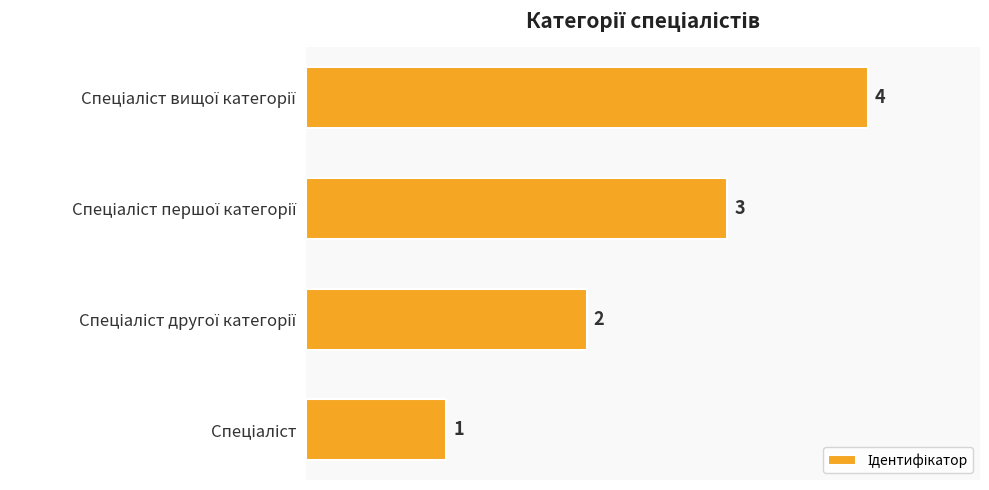

How many values are between 2 and 4?

3